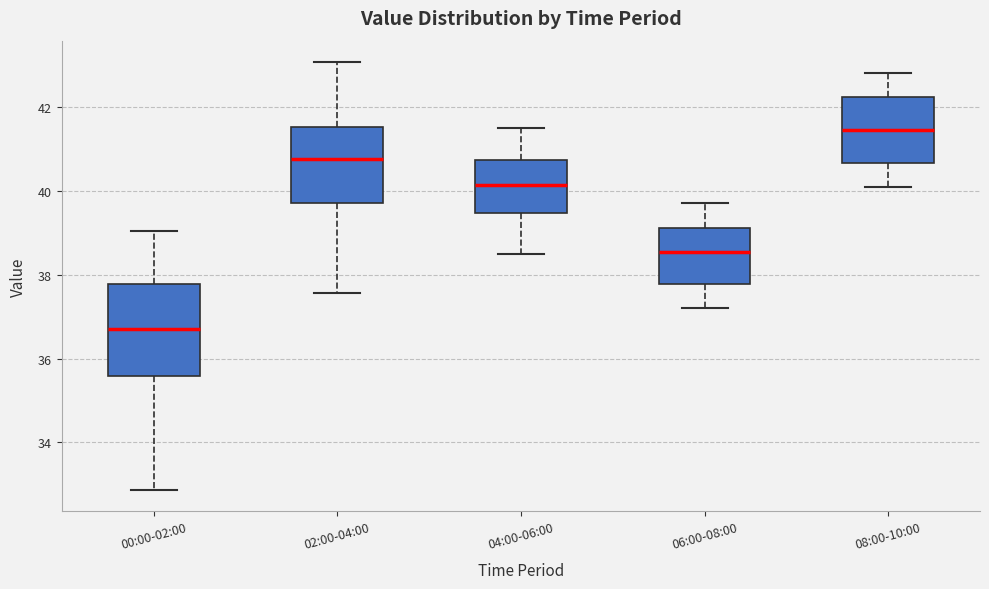

Comparing the boxes themselves (not the whiskers), which one is the tallest?

00:00-02:00